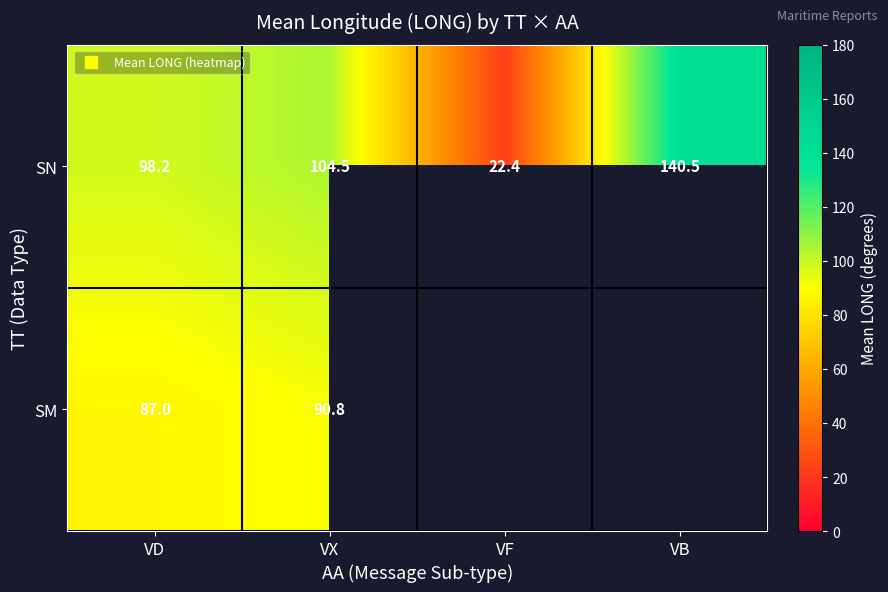

Count the number of data series in this chart.

2